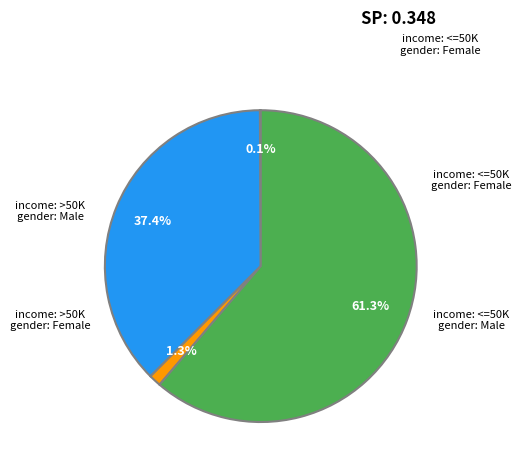

To the nearest percent, what is the difference between the largest and smallest slice percentages?

61%